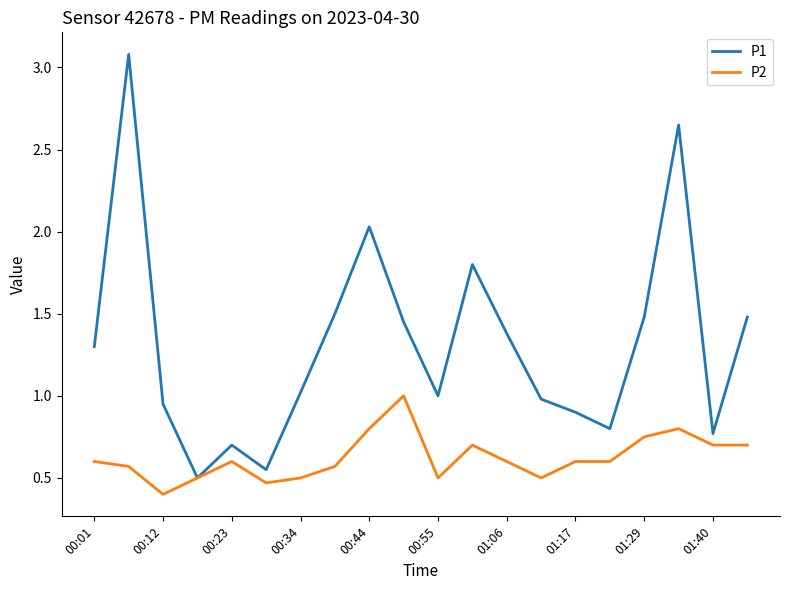

Which series has the widest spread of values?

P1